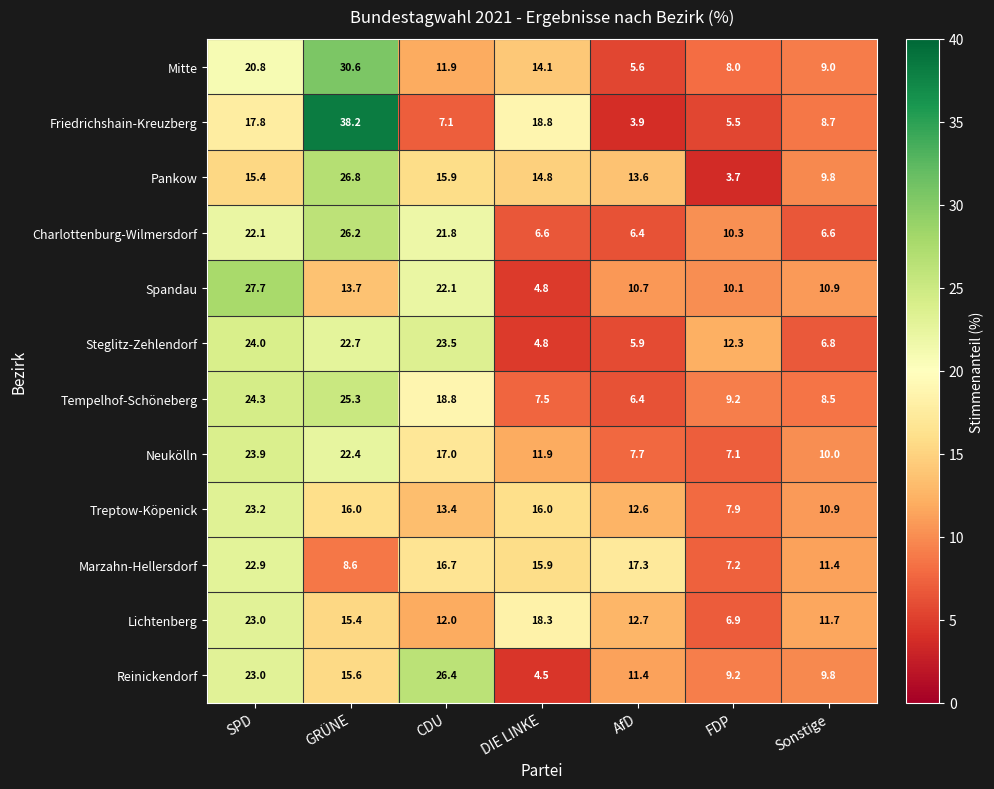

List the series in order of their peak value, lowest first.

Marzahn-Hellersdorf, Lichtenberg, Treptow-Köpenick, Neukölln, Steglitz-Zehlendorf, Tempelhof-Schöneberg, Charlottenburg-Wilmersdorf, Reinickendorf, Pankow, Spandau, Mitte, Friedrichshain-Kreuzberg